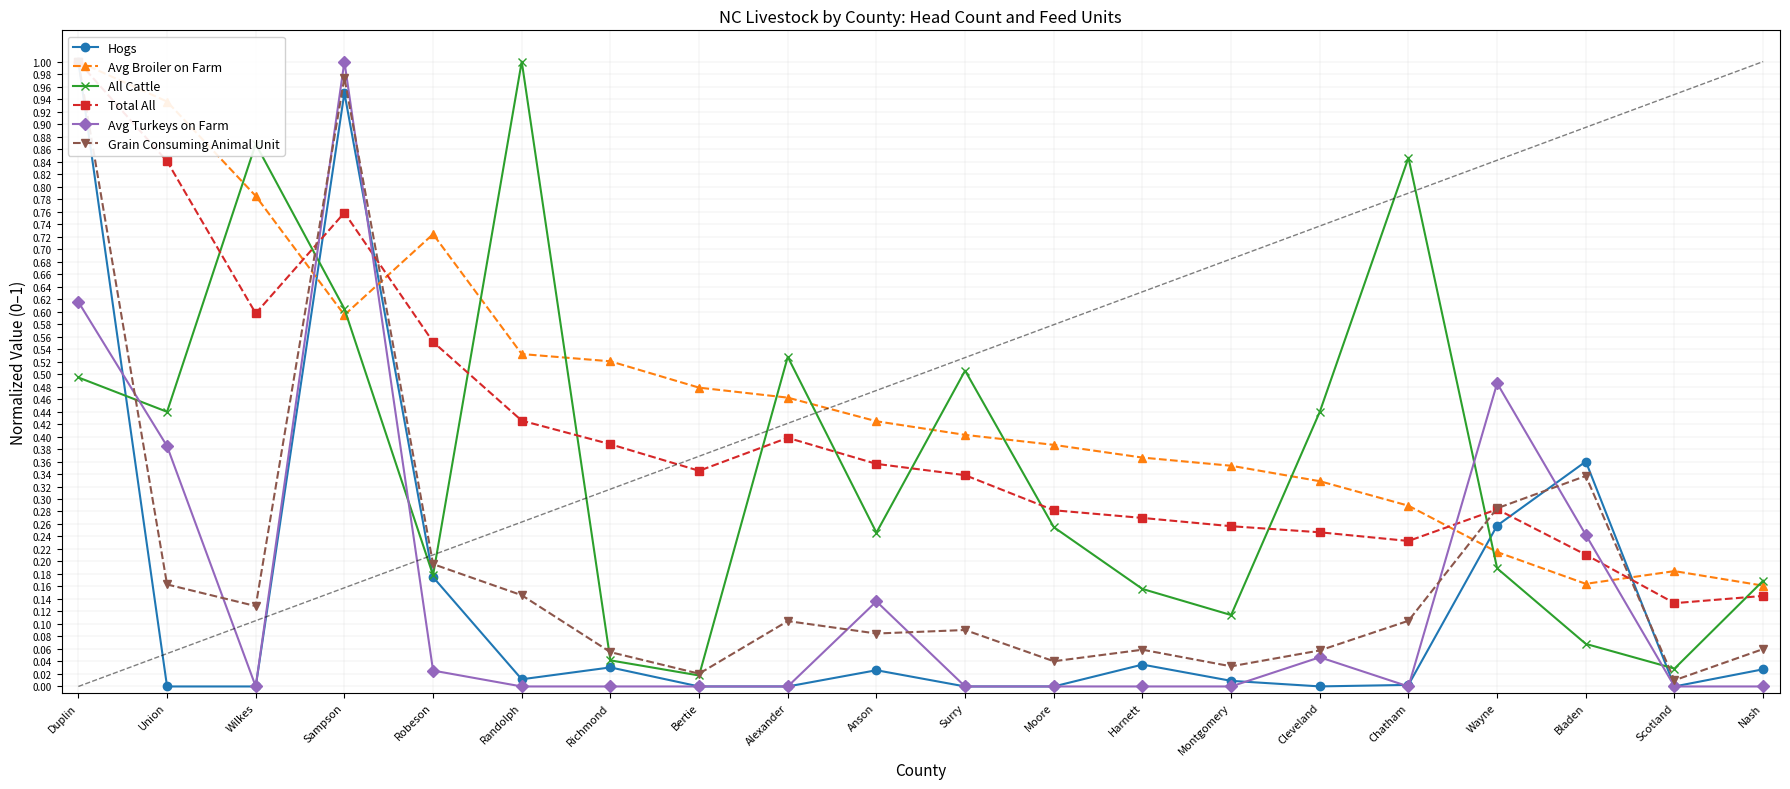

At which label is Avg Turkeys on Farm closest to 0?

Wilkes